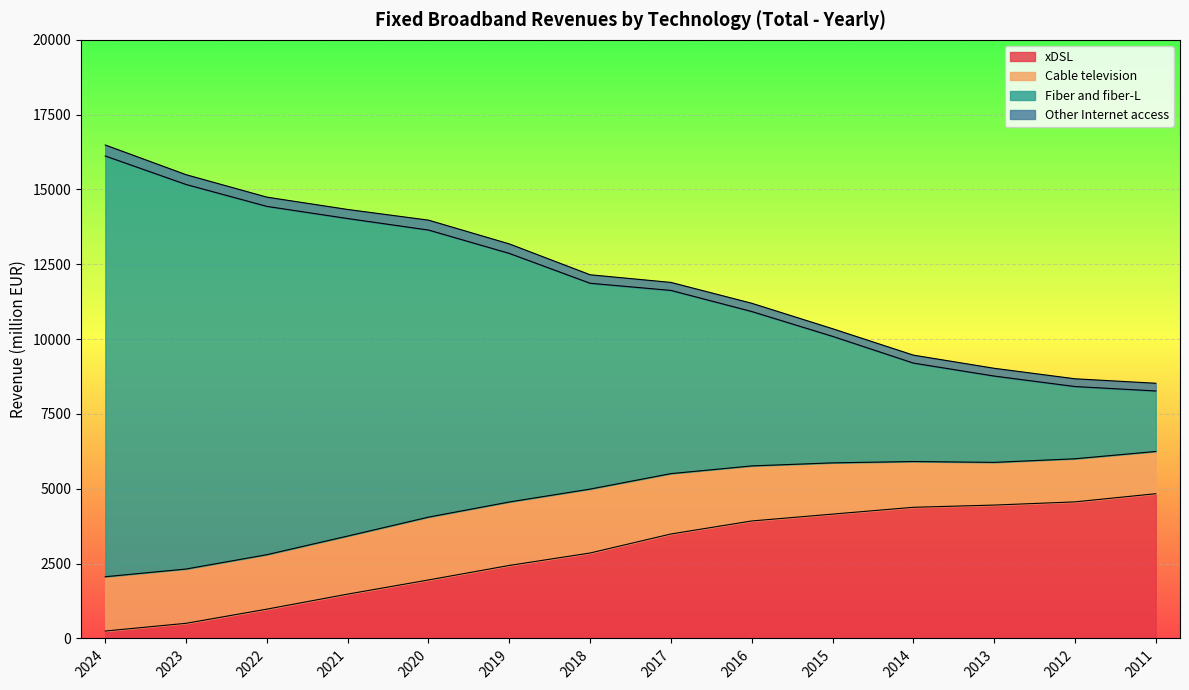

True or false: xDSL has a value of 4835.8 at 2011.

True